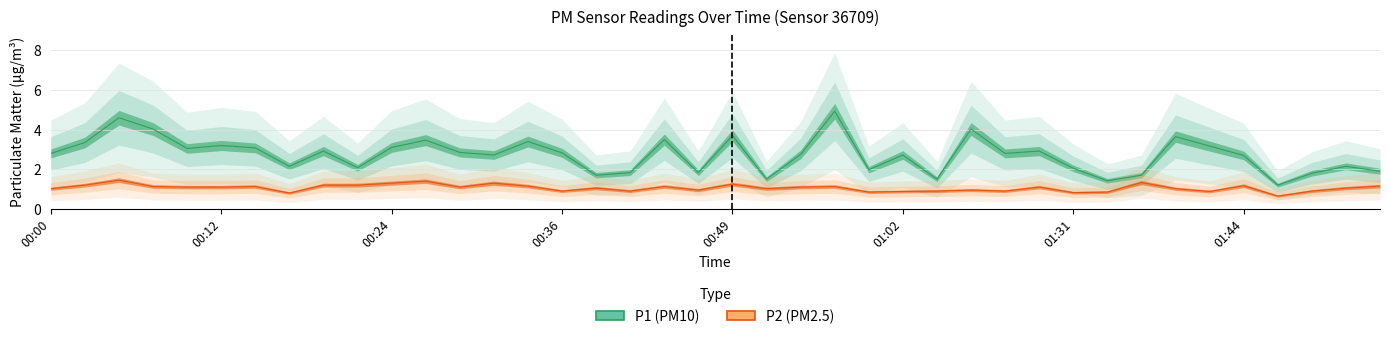

True or false: P1 and P2 intersect in this chart.

False